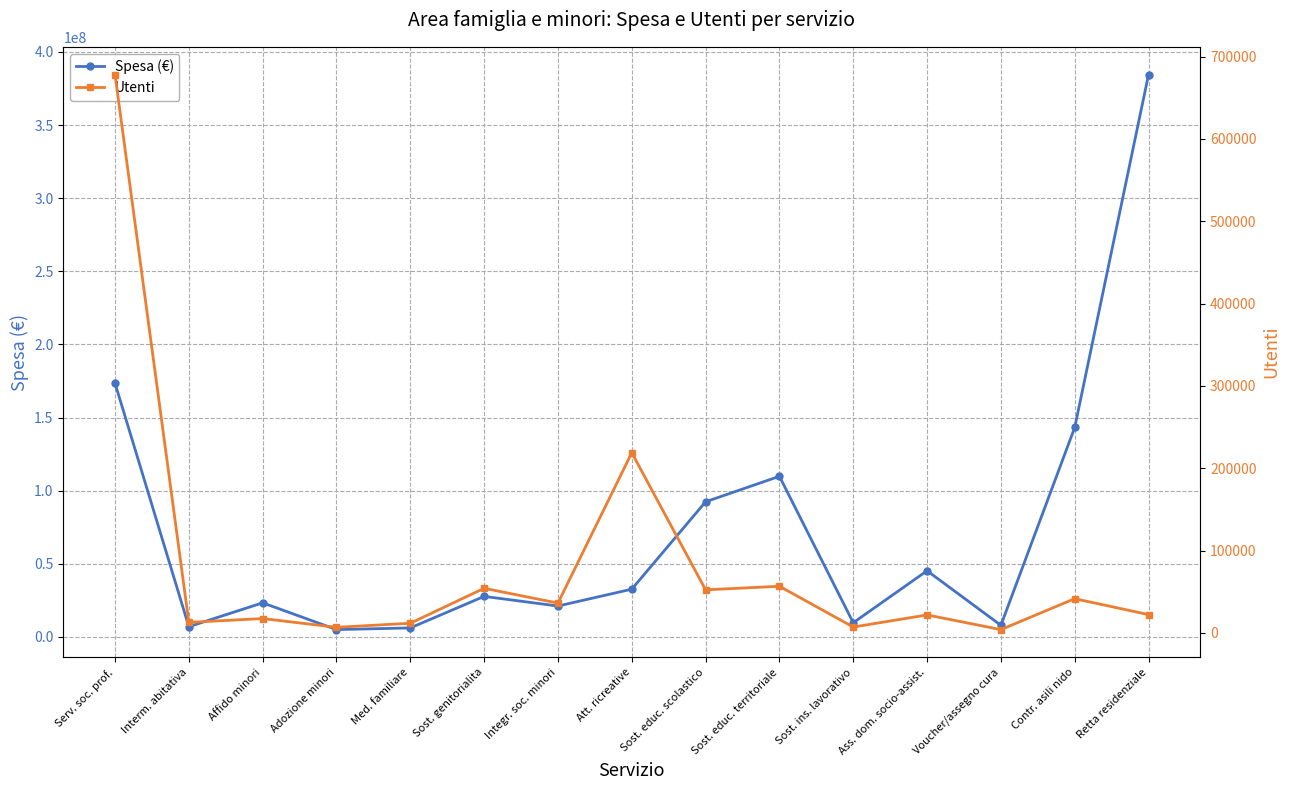

What are all the series names shown in the legend?

Spesa (€), Utenti